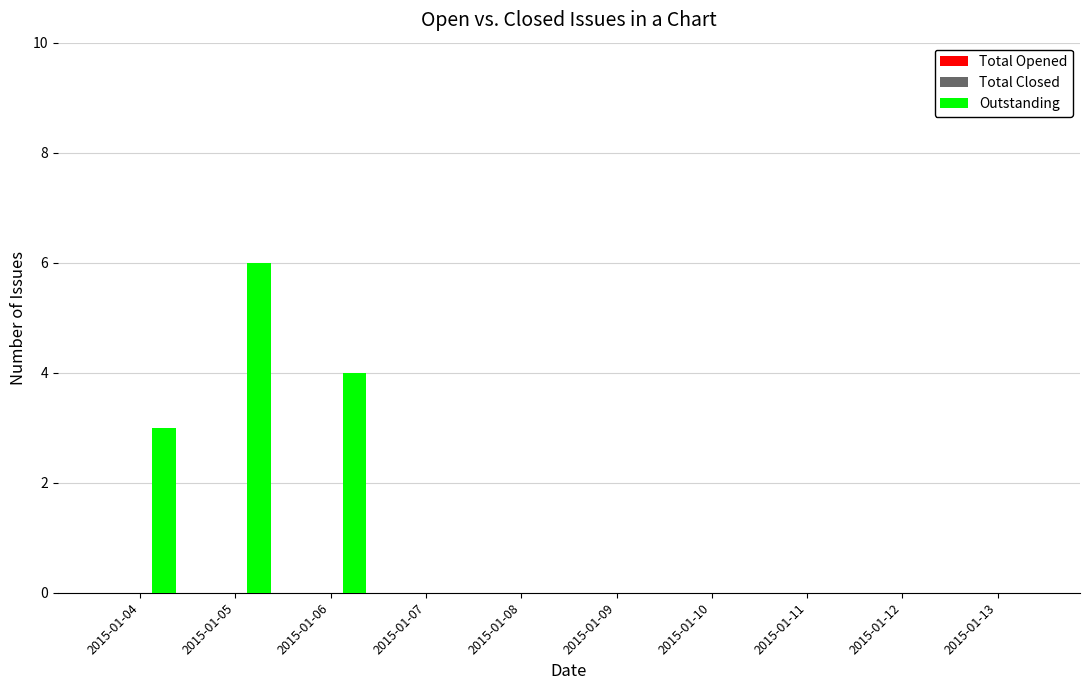

What is the sum of all values?

13